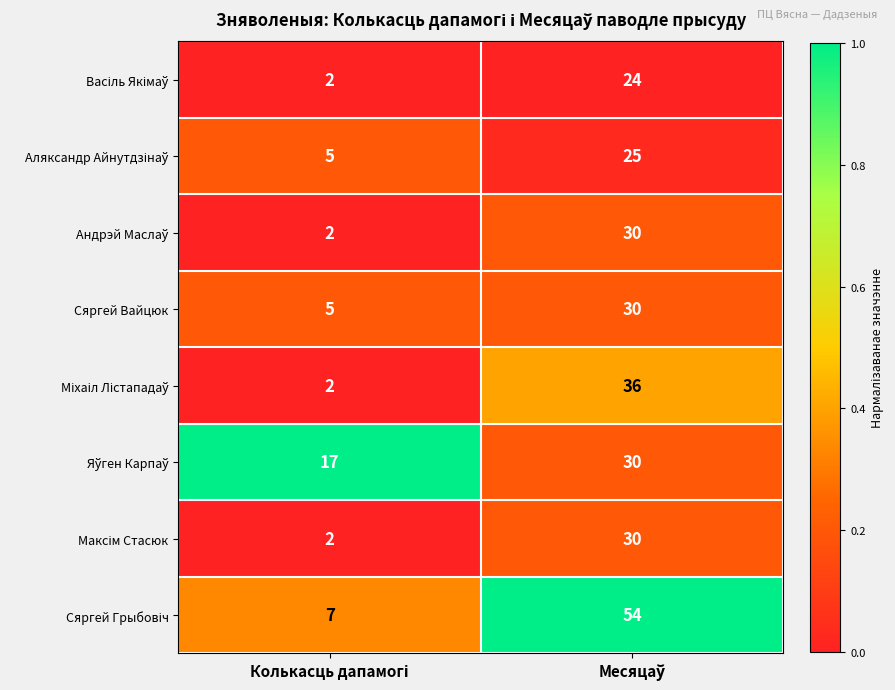

How many series are shown in this chart?

8